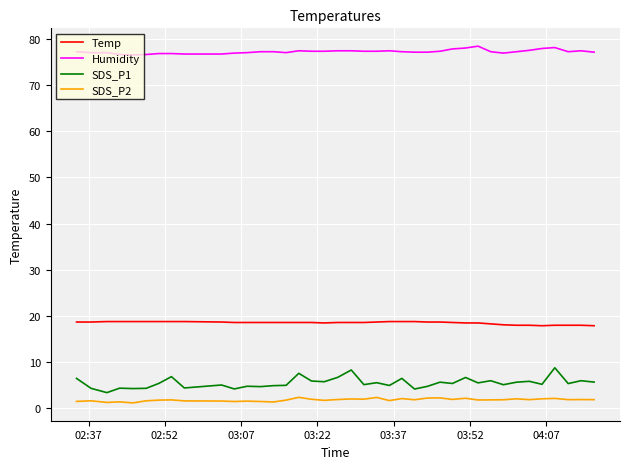

Rank the series by their maximum value, from highest to lowest.

Humidity, Temp, SDS_P1, SDS_P2